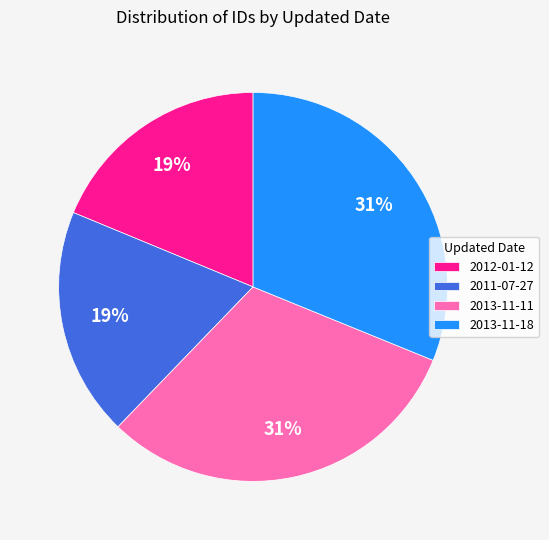

What percentage is the 2013-11-11 slice, to the nearest percent?

31%